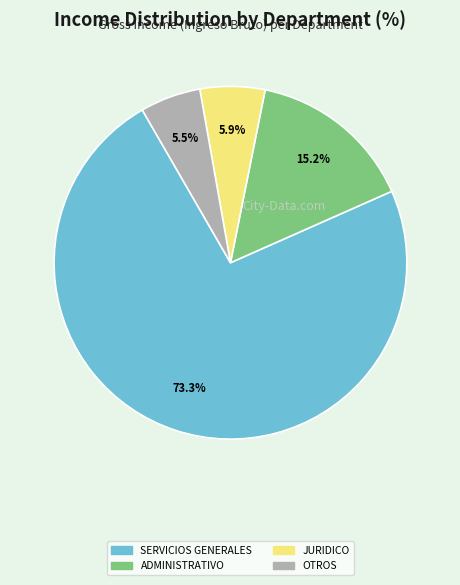

Does any single category account for the majority?

Yes